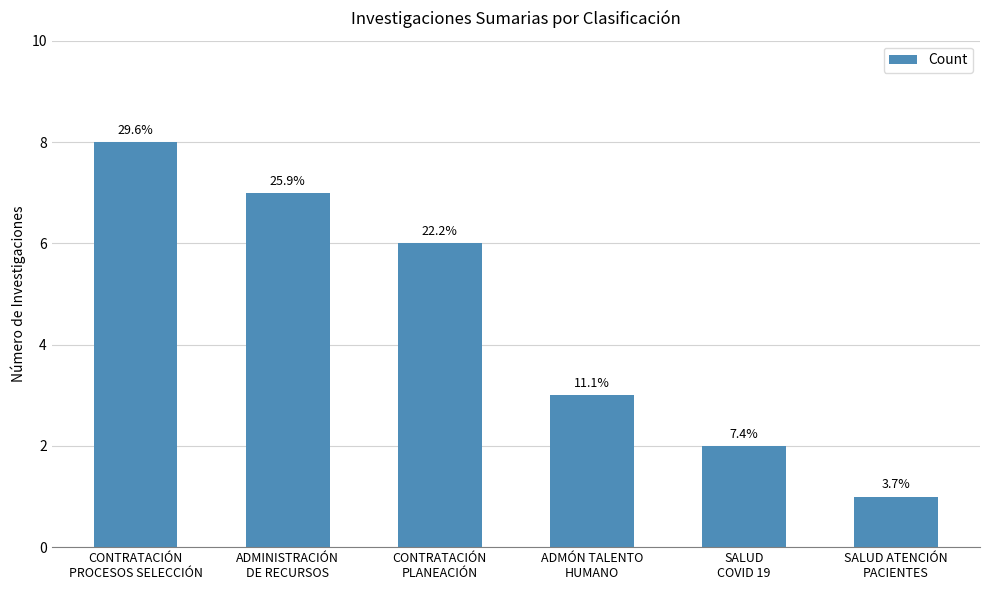

Rank the categories by value from lowest to highest.

SALUD ATENCIÓN
PACIENTES, SALUD
COVID 19, ADMÓN TALENTO
HUMANO, CONTRATACIÓN
PLANEACIÓN, ADMINISTRACIÓN
DE RECURSOS, CONTRATACIÓN
PROCESOS SELECCIÓN